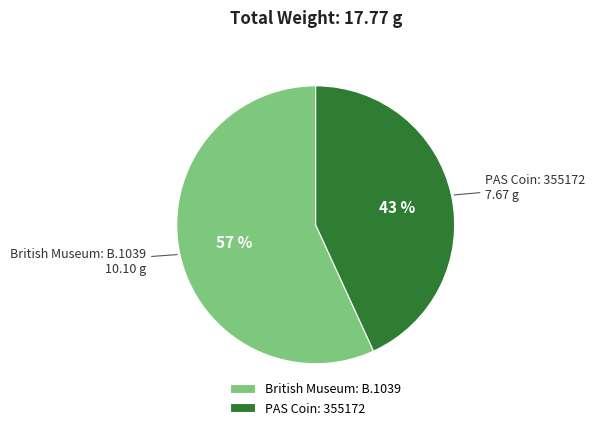

Is it true that British Museum: B.1039 is 45% of the pie?

False